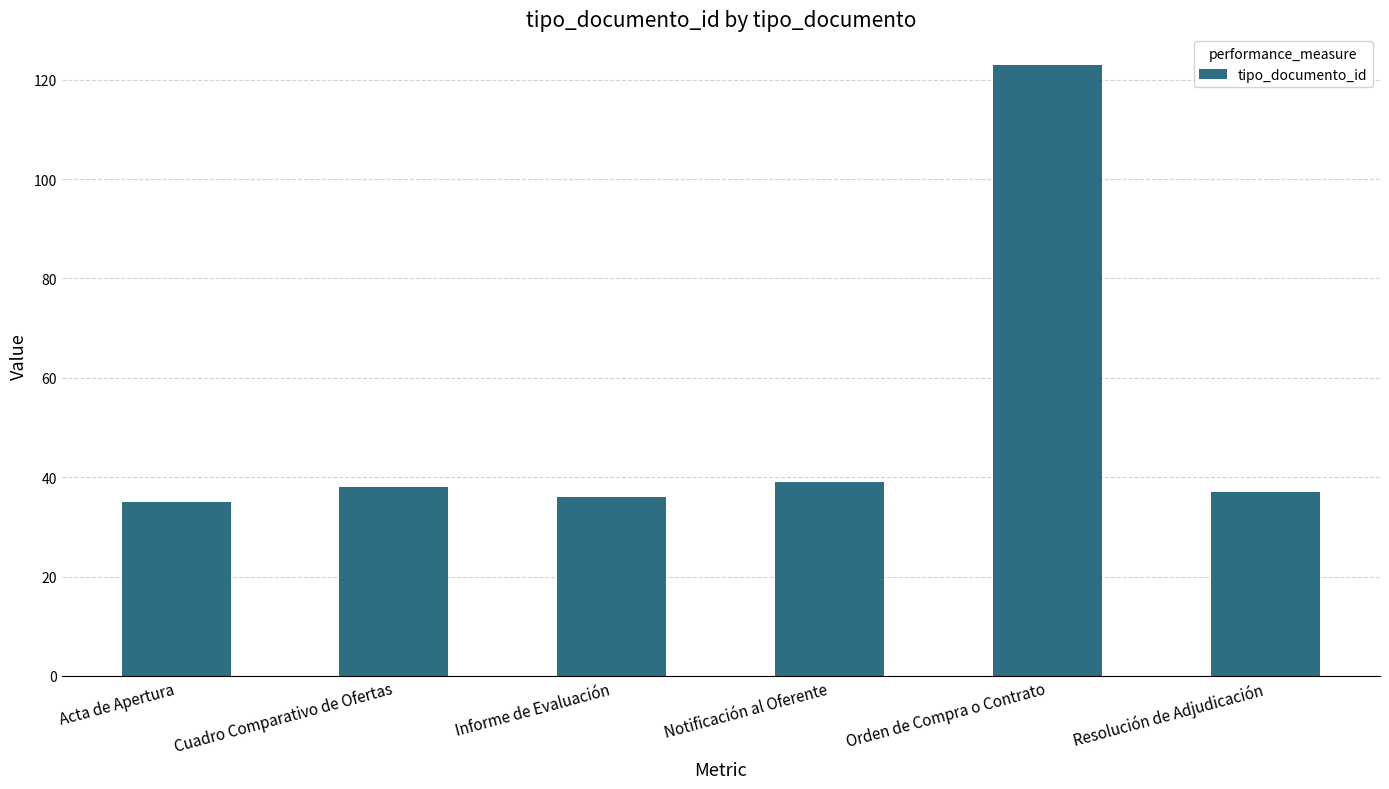

Which category has the highest value across all series?

Orden de Compra o Contrato